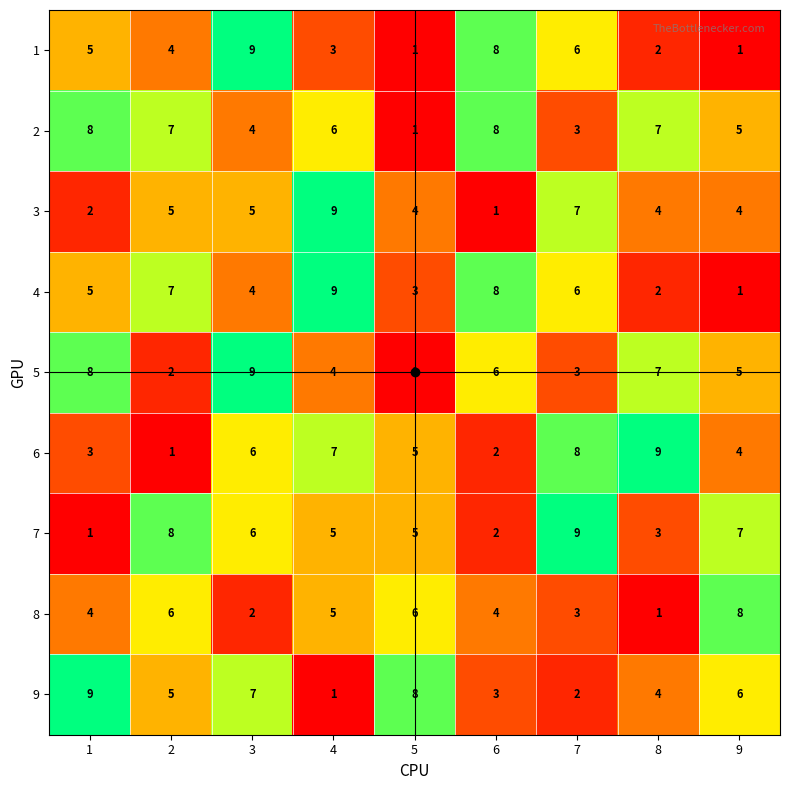

How many categories are shown in the chart?

9